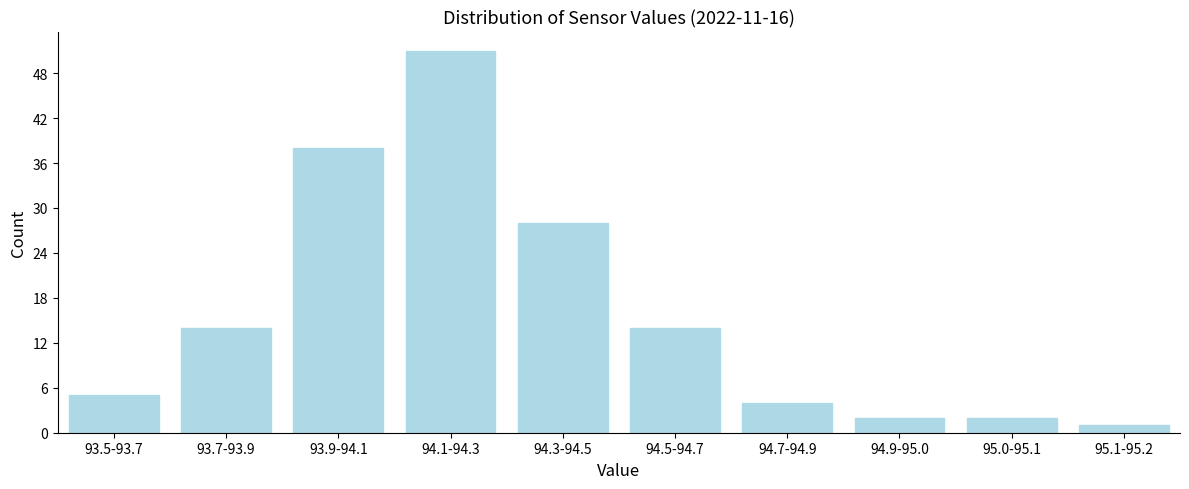

Reading left to right, transcribe all the data shown in this chart.

93.5-93.7=5	93.7-93.9=14	93.9-94.1=38	94.1-94.3=51	94.3-94.5=28	94.5-94.7=14	94.7-94.9=4	94.9-95.0=2	95.0-95.1=2	95.1-95.2=1